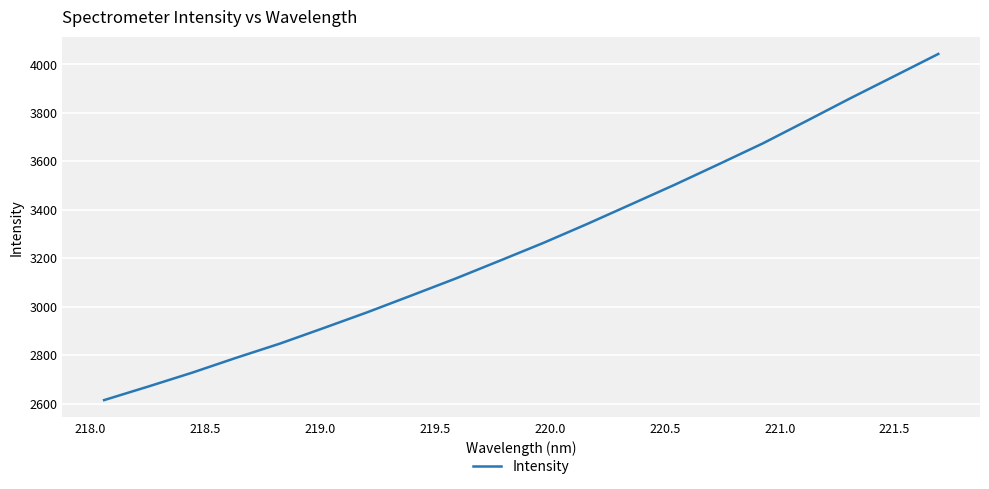

What is the smallest value displayed?

2614.4